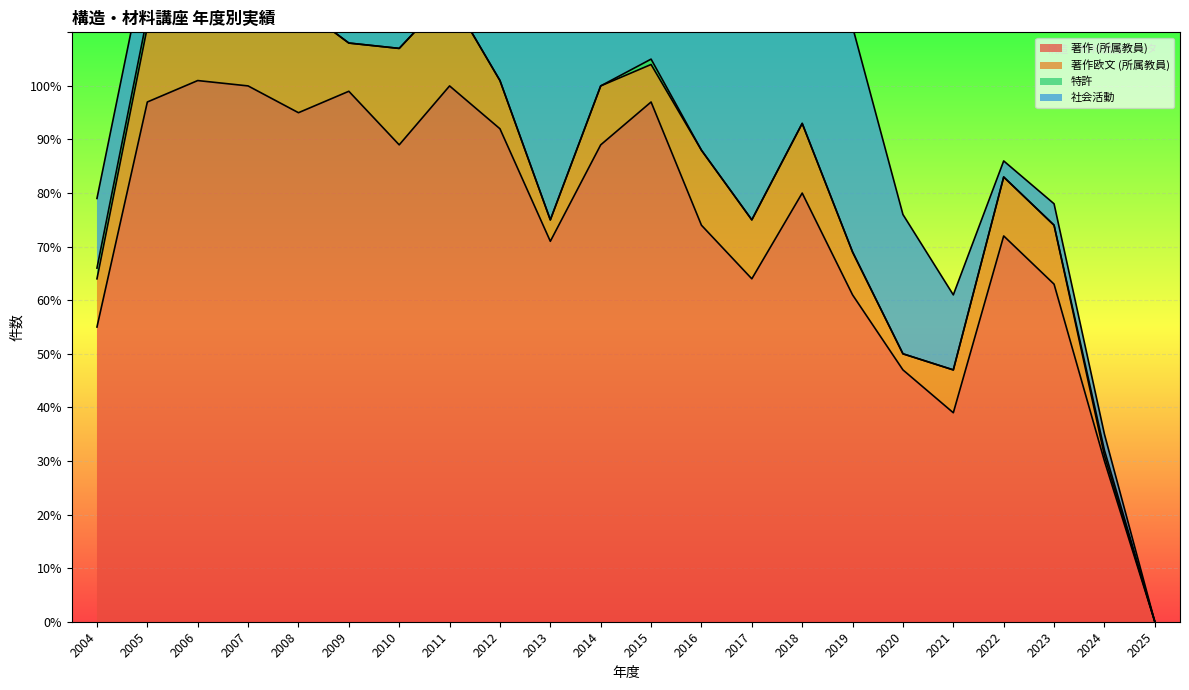

How many interior local valleys does the 社会活動 series have?

3